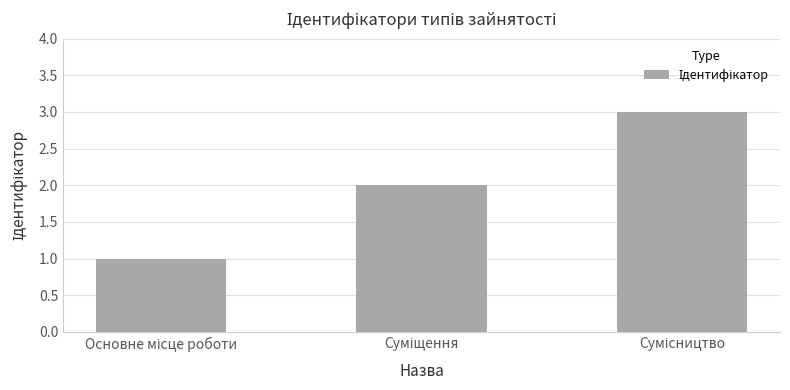

What is the sum of all values?

6